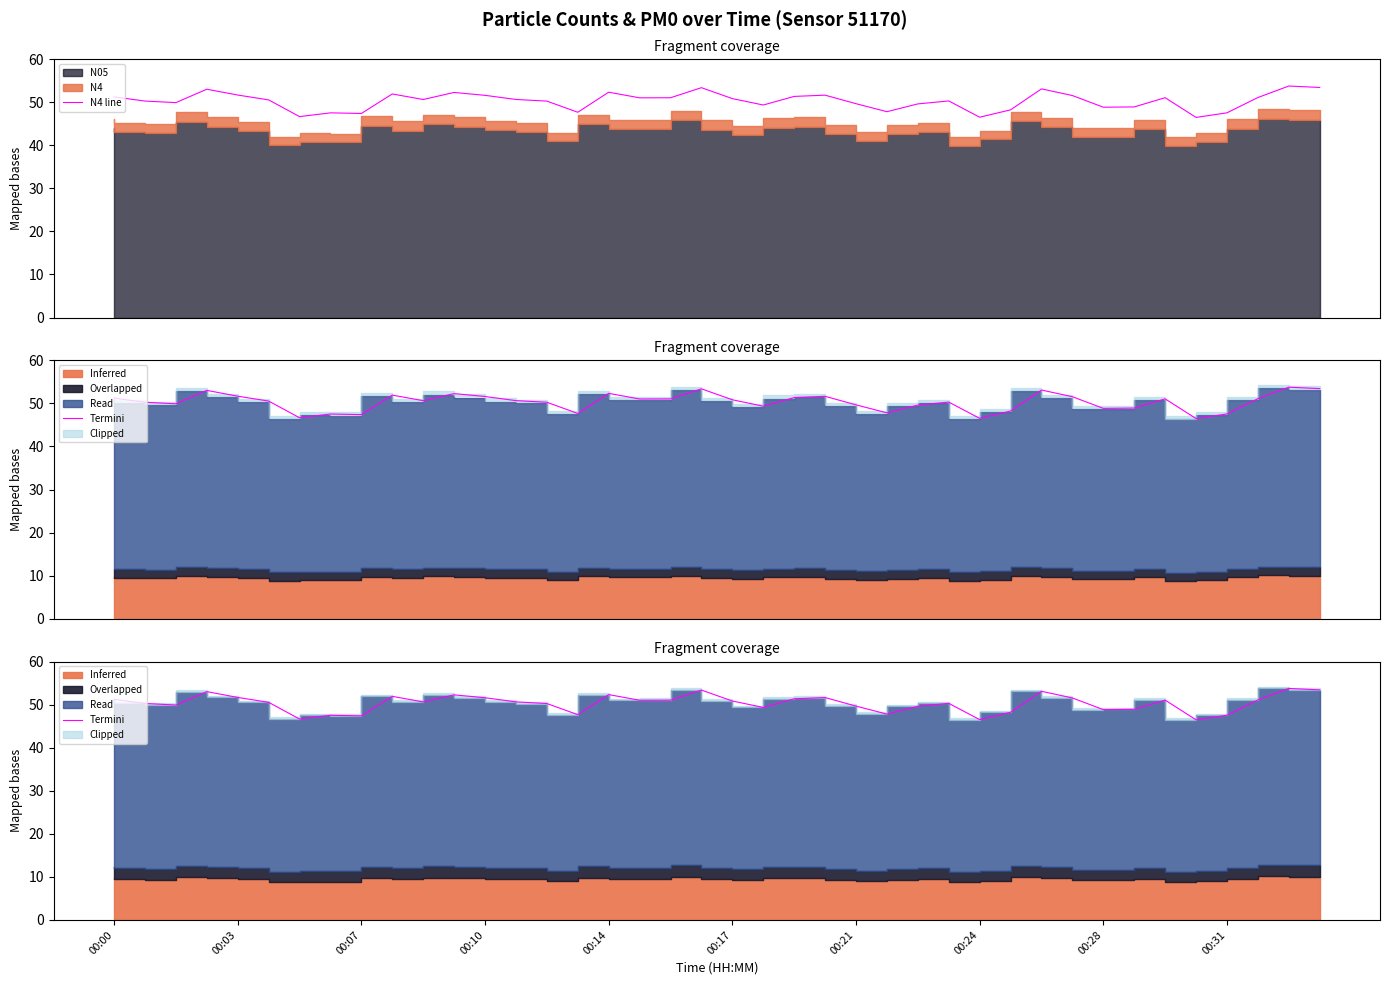

What is the minimum value for N4 line?

46.5